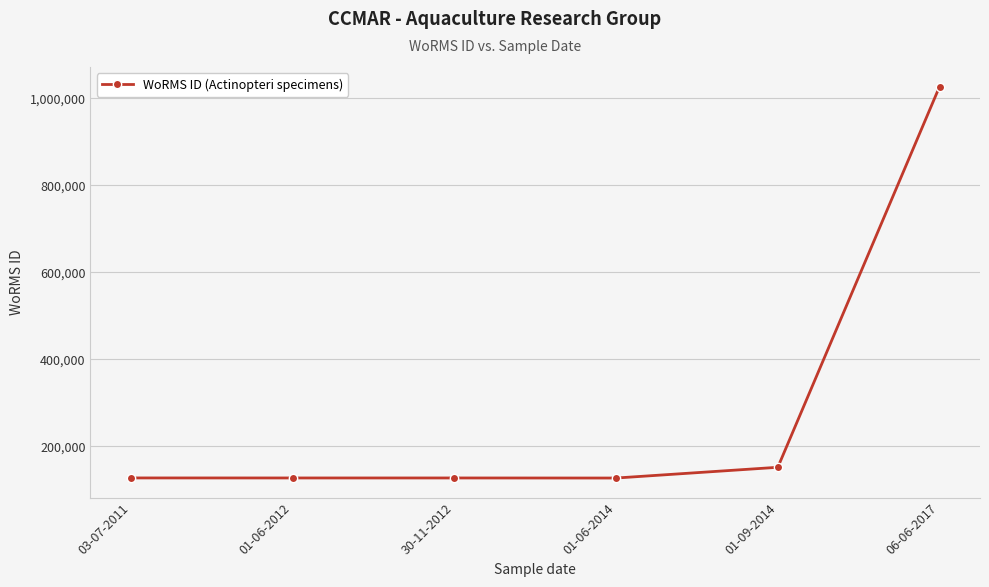

The chart shows a value of 151523 at 01-09-2014. True or false?

True